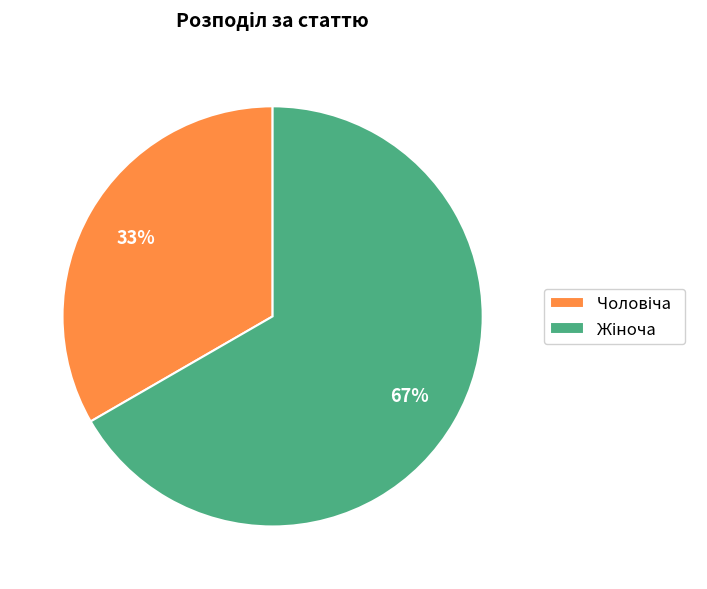

Is there any slice that represents more than half of the pie?

Yes